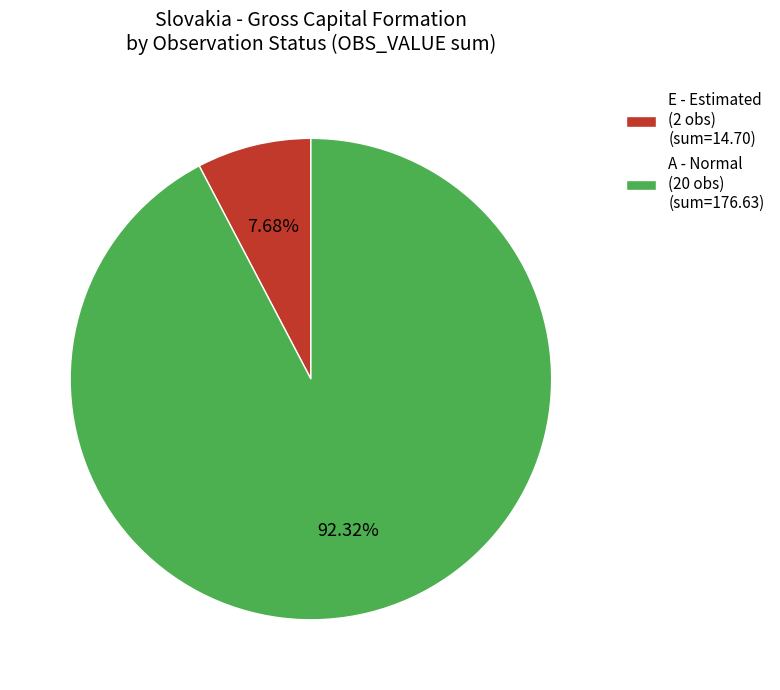

How many segments does this pie chart have?

2